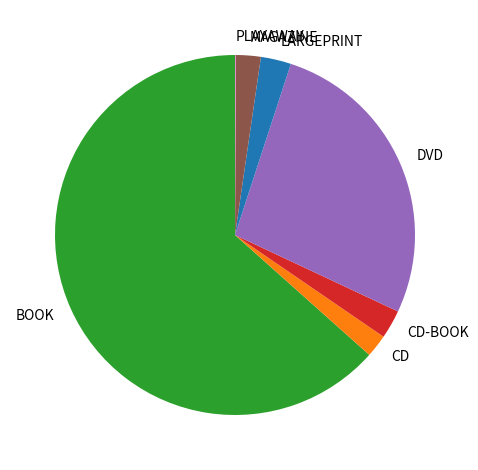

Is the sum of CD and CD-BOOK greater than half?

No